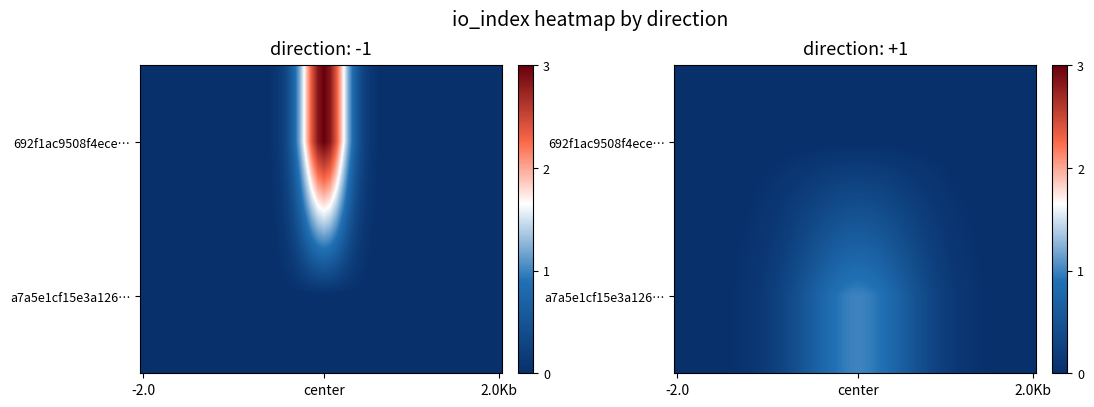

Which has a higher value, io_index or direction?

io_index